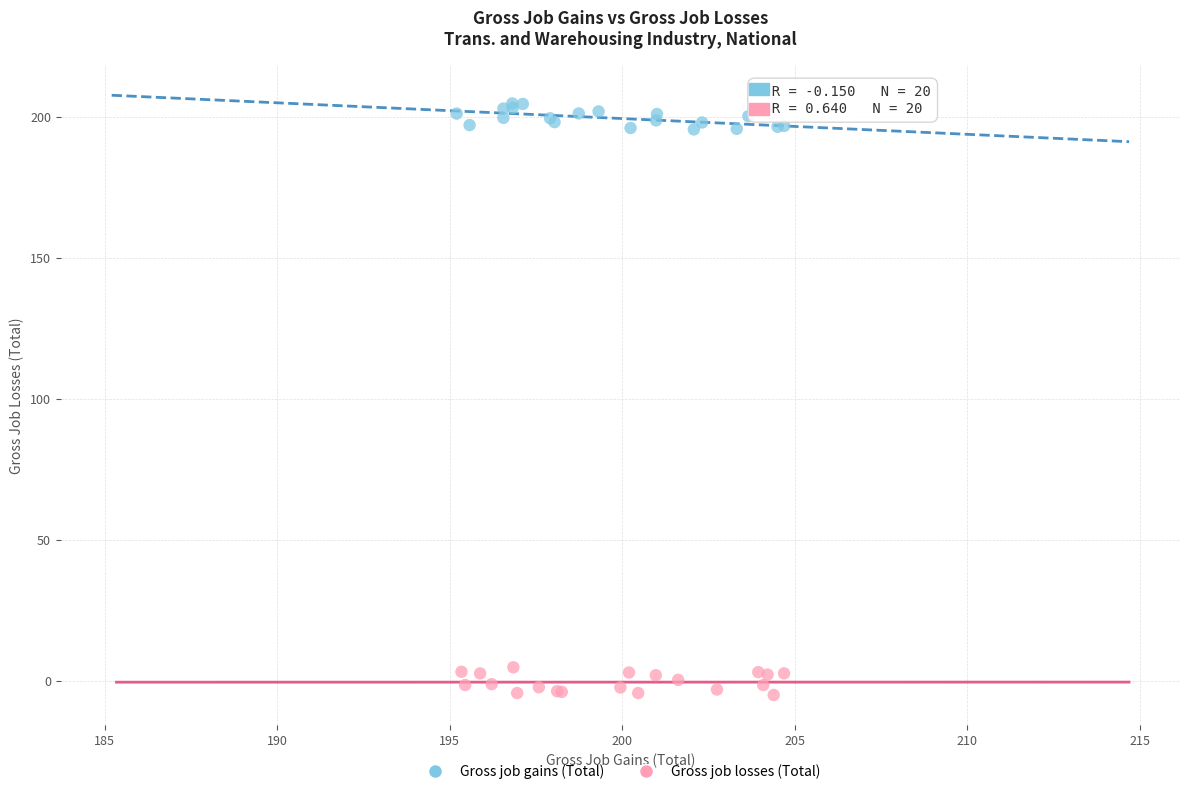

Which series contains the lowest Y value?

Gross job losses (Total)